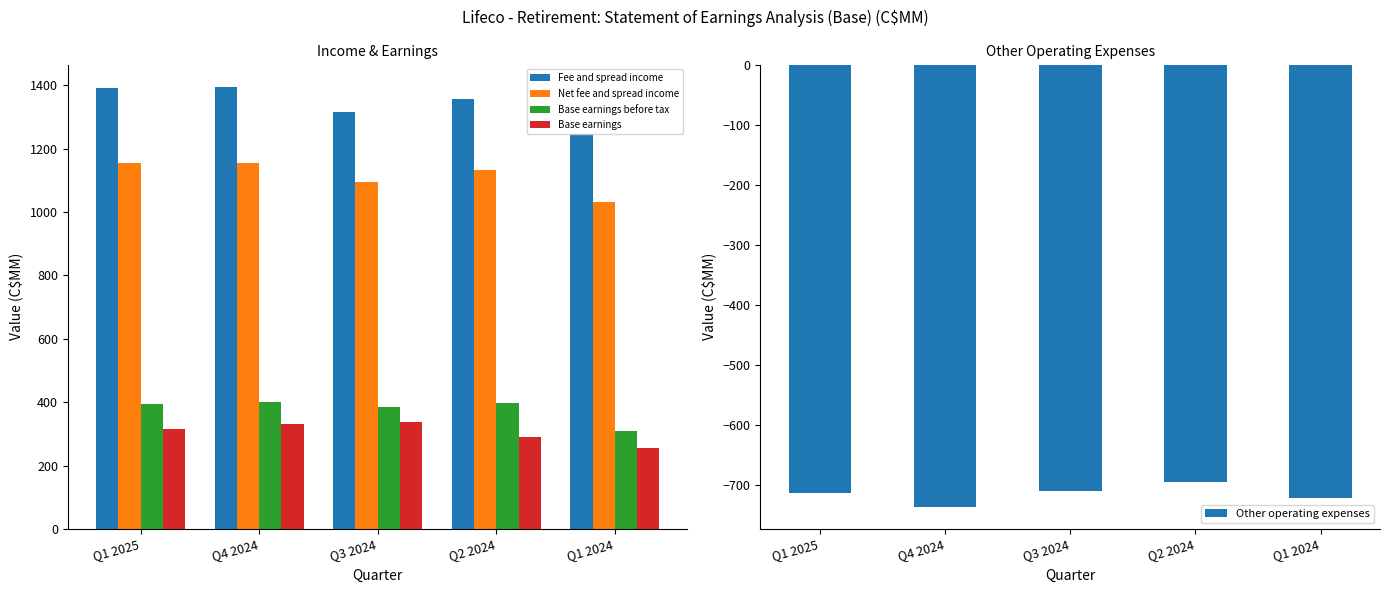

Between Q4 2024 and Q3 2024, which series saw the biggest shift?

Fee and spread income